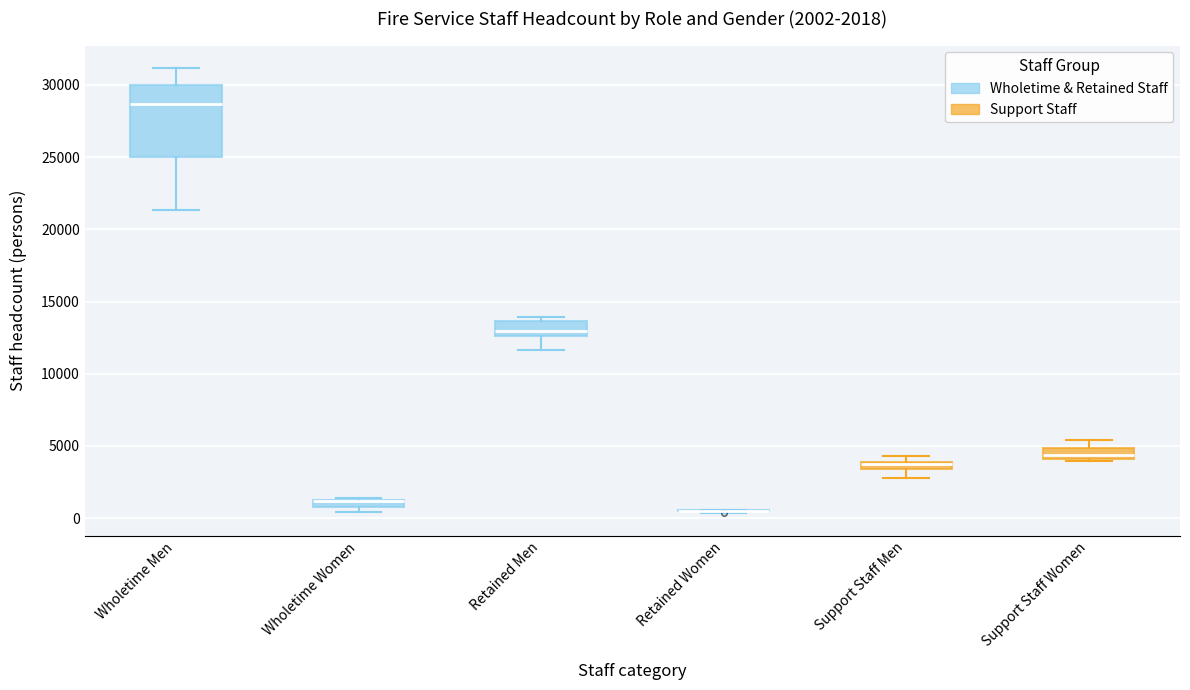

Which box is the tallest, from its lower edge to its upper edge?

Wholetime Men